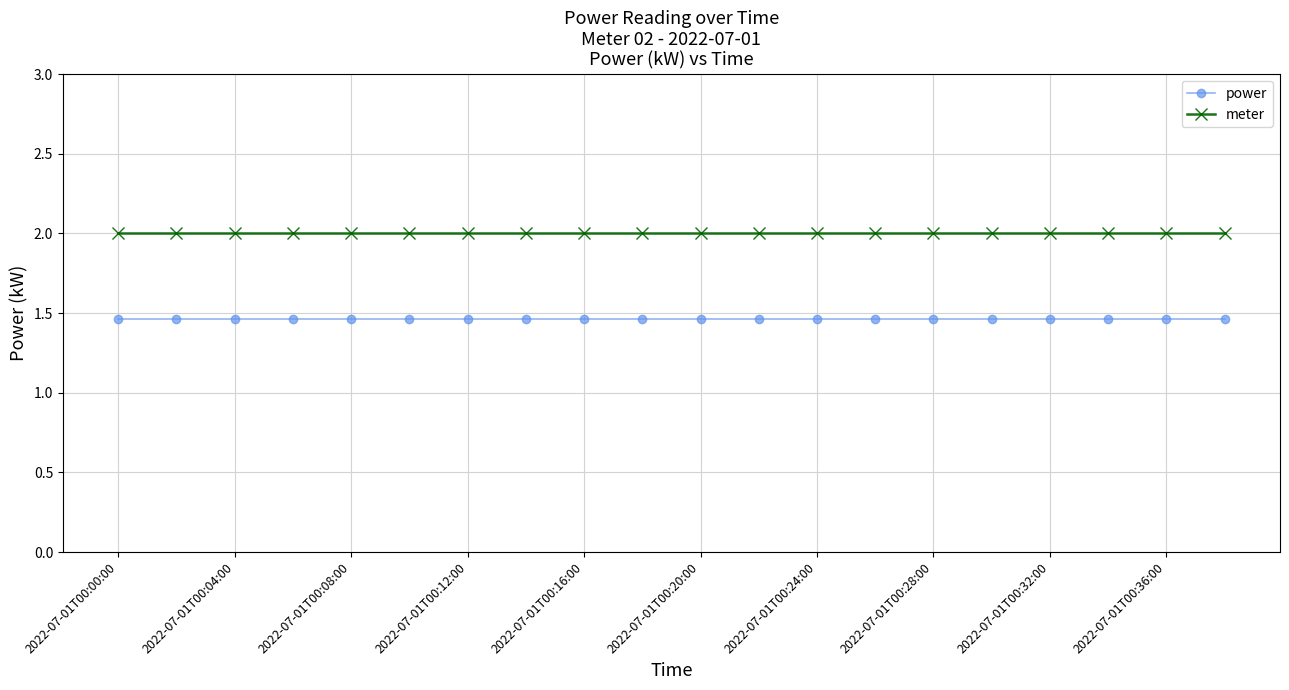

What is the value of the meter point at the 4th from the left?

2.0